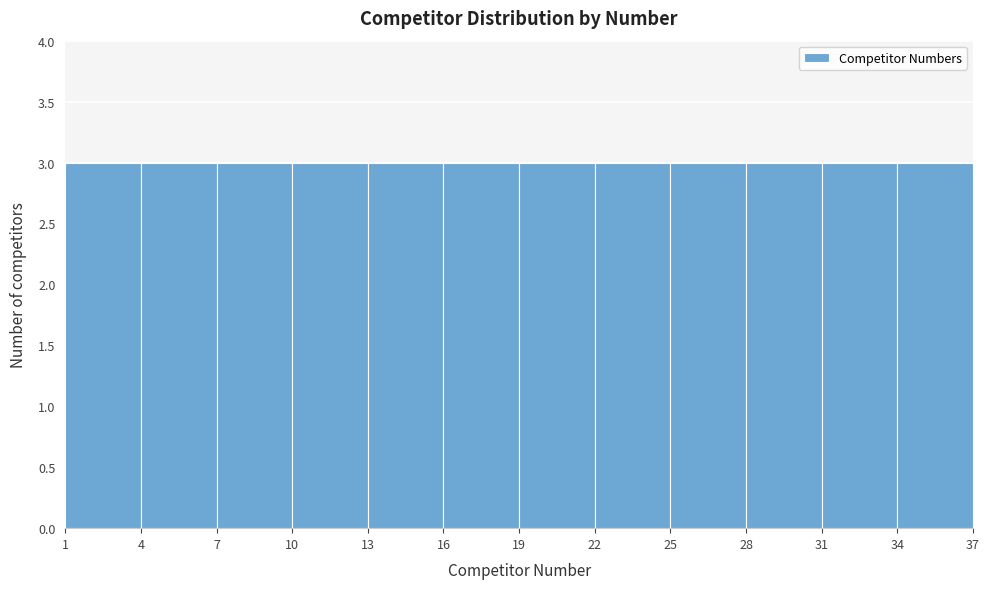

Reading left to right, list every bar in this chart as the range it spans on the x-axis followed by its height. The values are not printed on the chart, so give them approximately, as read against the axis.

1 to 4: 3
4 to 7: 3
7 to 10: 3
10 to 13: 3
13 to 16: 3
16 to 19: 3
19 to 22: 3
22 to 25: 3
25 to 28: 3
28 to 31: 3
31 to 34: 3
34 to 37: 3